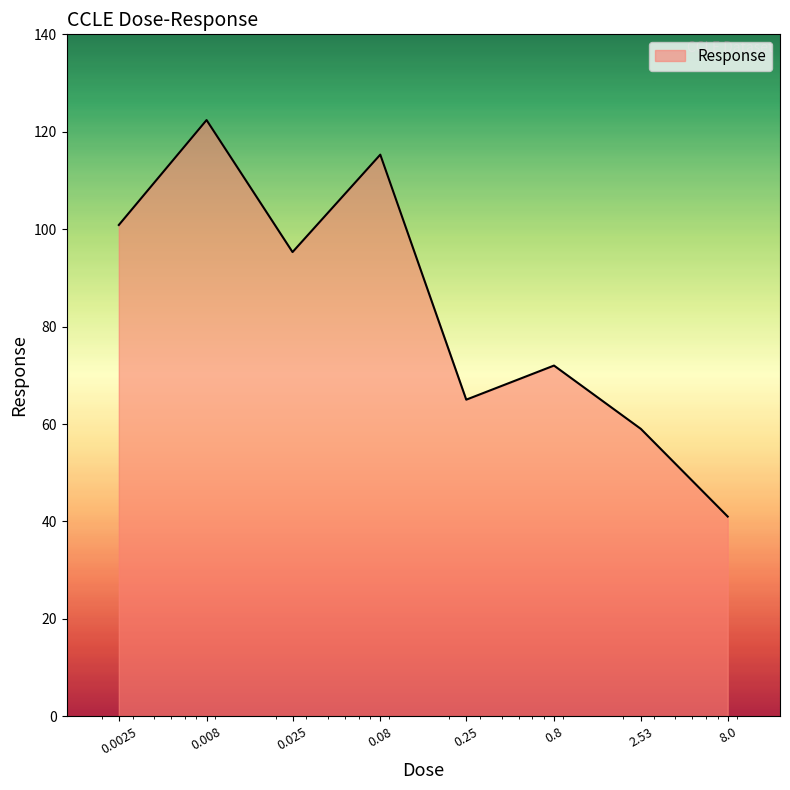

What is the minimum value shown in the chart?

41.0